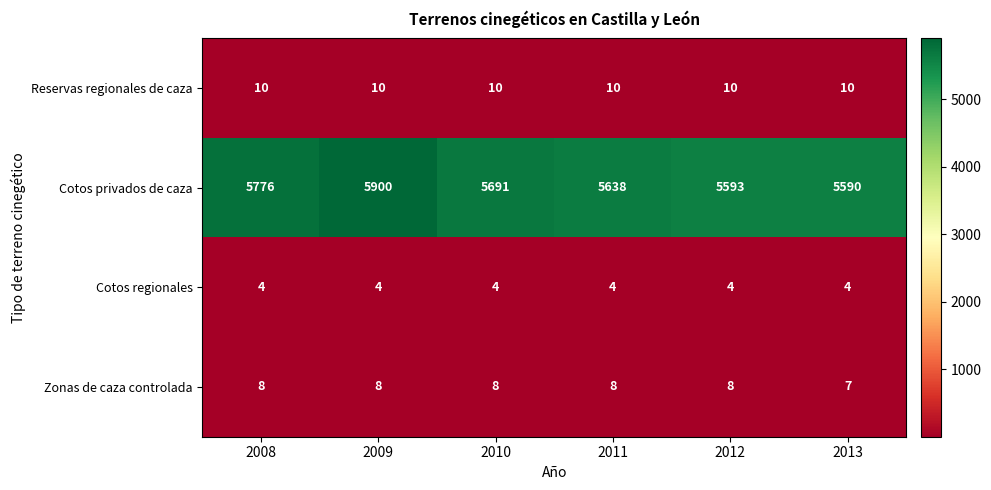

Reading right to left, extract all data points from this chart.

Reservas regionales de caza: 10	10	10	10	10	10
Cotos privados de caza: 5590	5593	5638	5691	5900	5776
Cotos regionales: 4	4	4	4	4	4
Zonas de caza controlada: 7	8	8	8	8	8